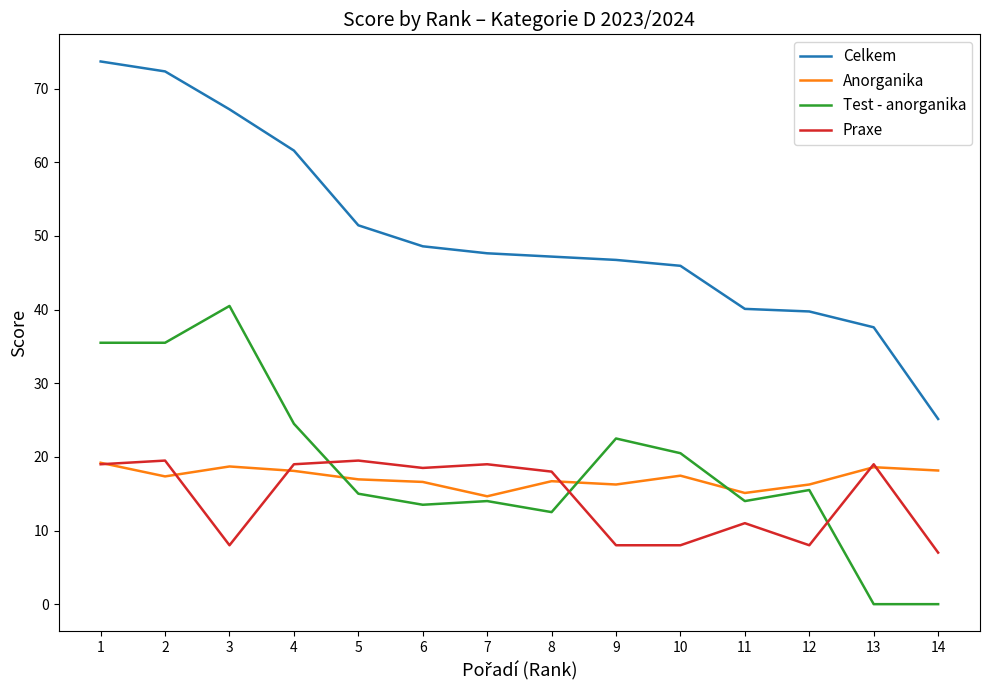

Which series has the widest spread of values?

Celkem